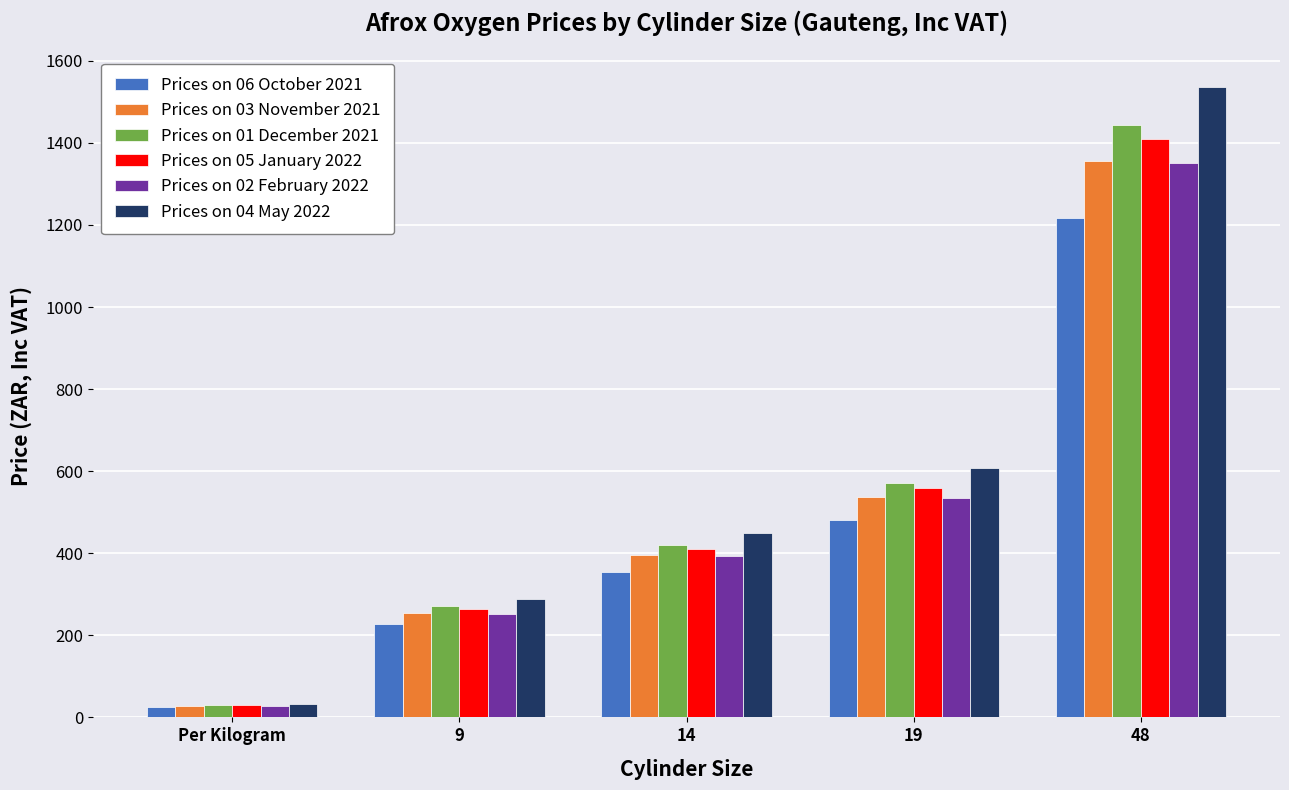

What is the average value of the Prices on 03 November 2021 series?

513.8